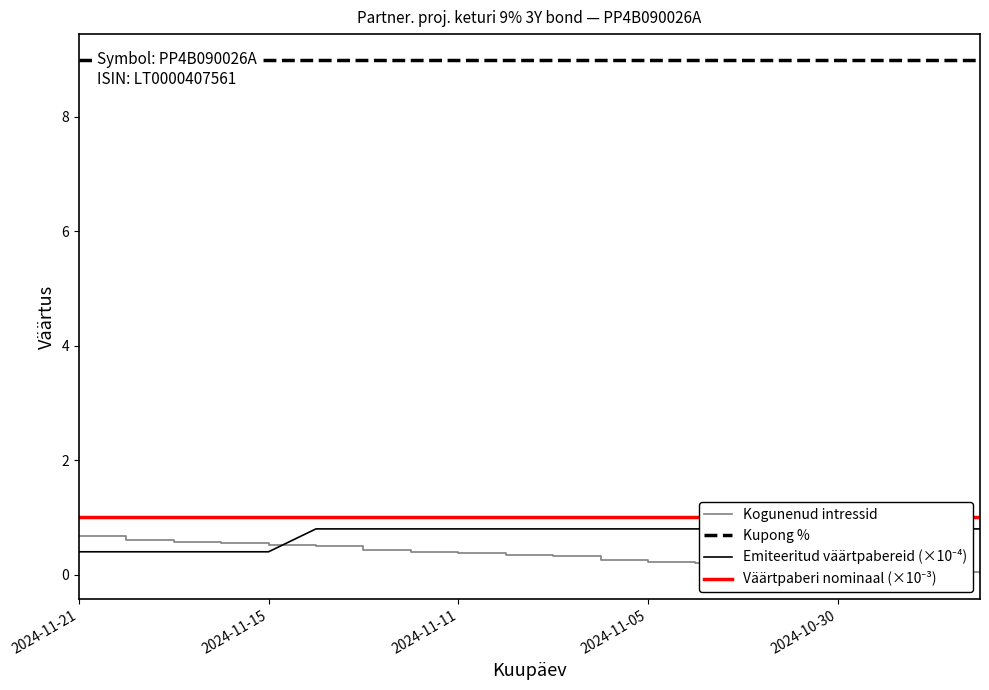

The Kogunenud intressid series shows 0.1 at 2024-10-30. True or false?

True